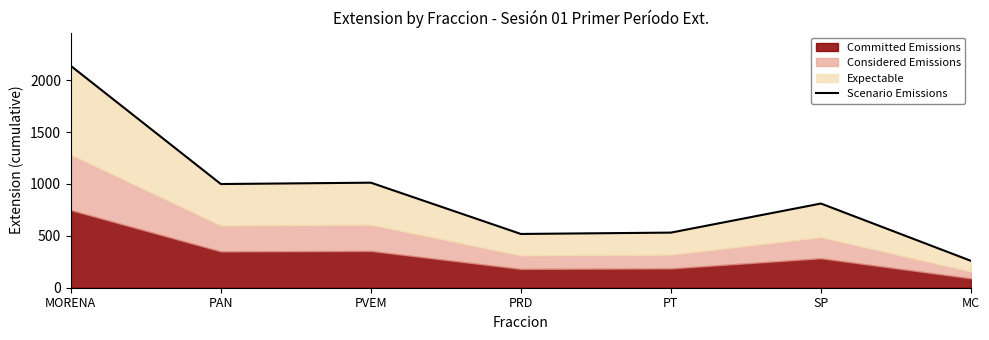

Rank the categories by value from highest to lowest.

MORENA, PVEM, PAN, SP, PT, PRD, MC